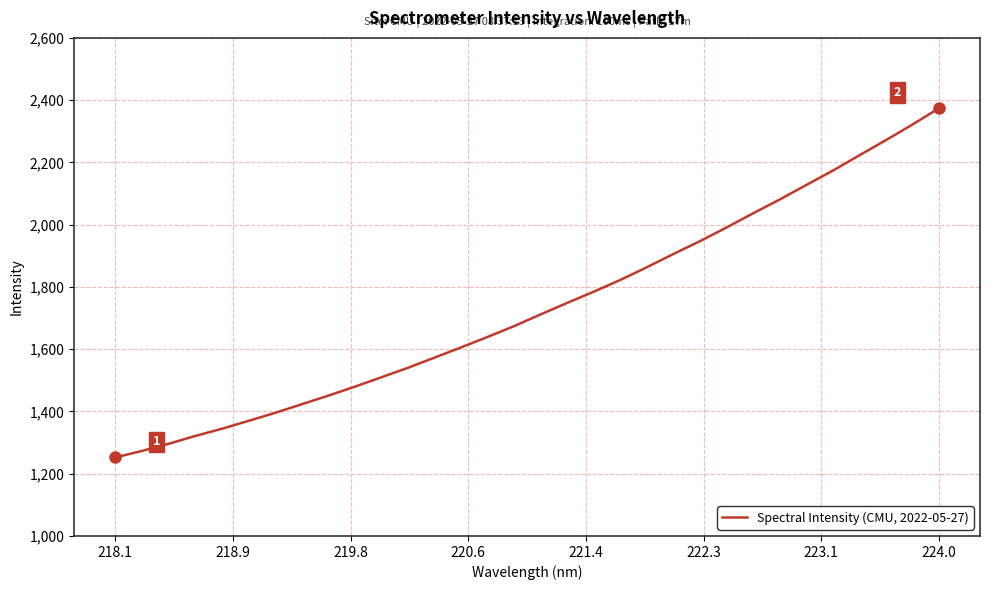

Does the chart display data point markers on the line(s)?

No